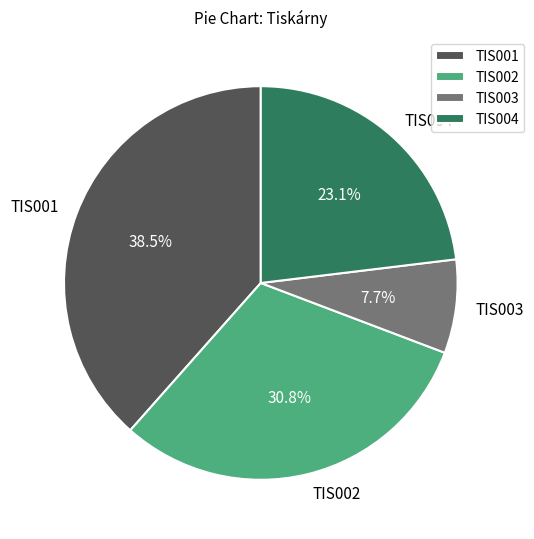

Does any single category account for the majority?

No